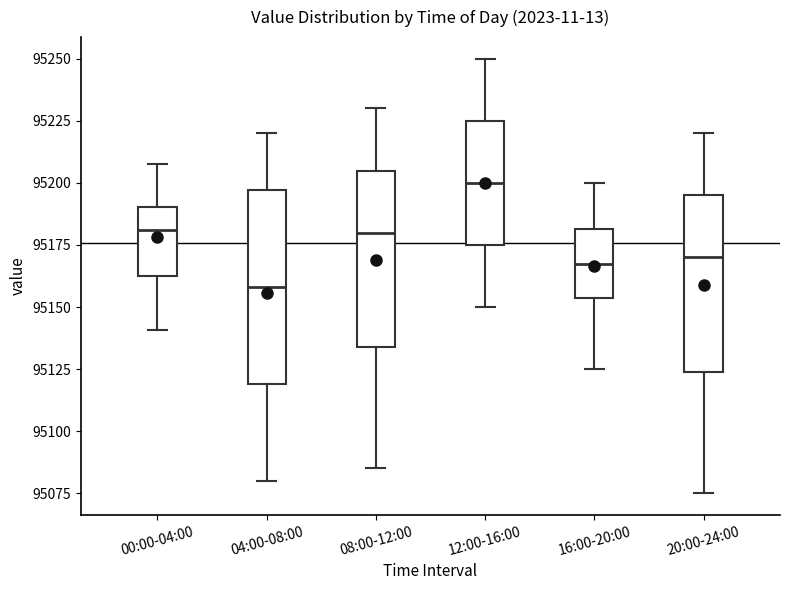

Reading left to right, transcribe this box plot: for each box, give where its median line is, the range the box spans, and where its two whiskers end, as read against the y-axis. The values are not printed on the chart, so give them approximately, as read against the axis.

00:00-04:00: median 95180, box 95165 to 95190, whiskers 95140 to 95210
04:00-08:00: median 95160, box 95120 to 95195, whiskers 95080 to 95220
08:00-12:00: median 95180, box 95135 to 95205, whiskers 95085 to 95230
12:00-16:00: median 95200, box 95175 to 95225, whiskers 95150 to 95250
16:00-20:00: median 95170, box 95155 to 95180, whiskers 95125 to 95200
20:00-24:00: median 95170, box 95125 to 95195, whiskers 95075 to 95220